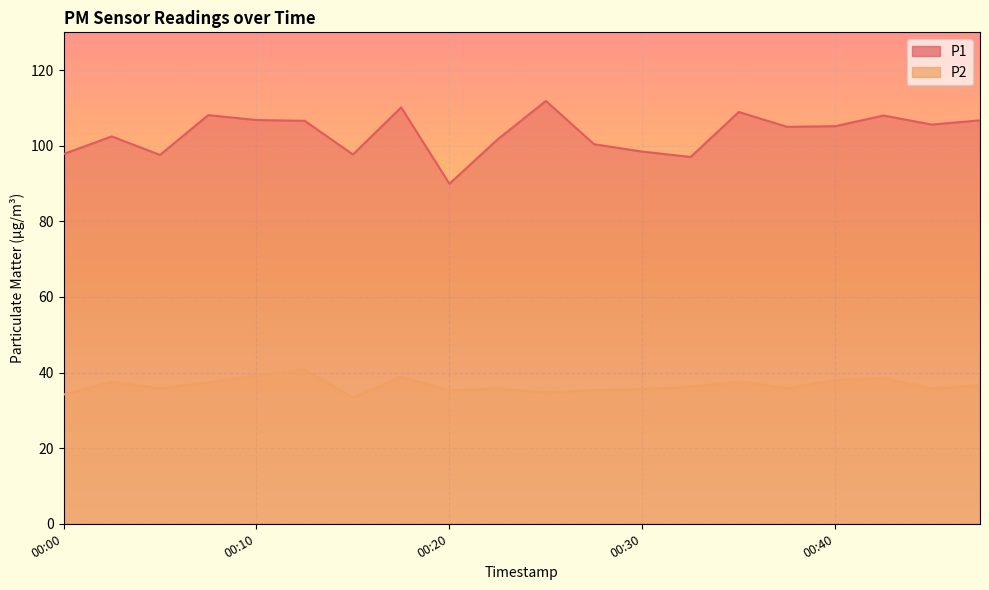

At how many categories does at least one series exceed 85?

20